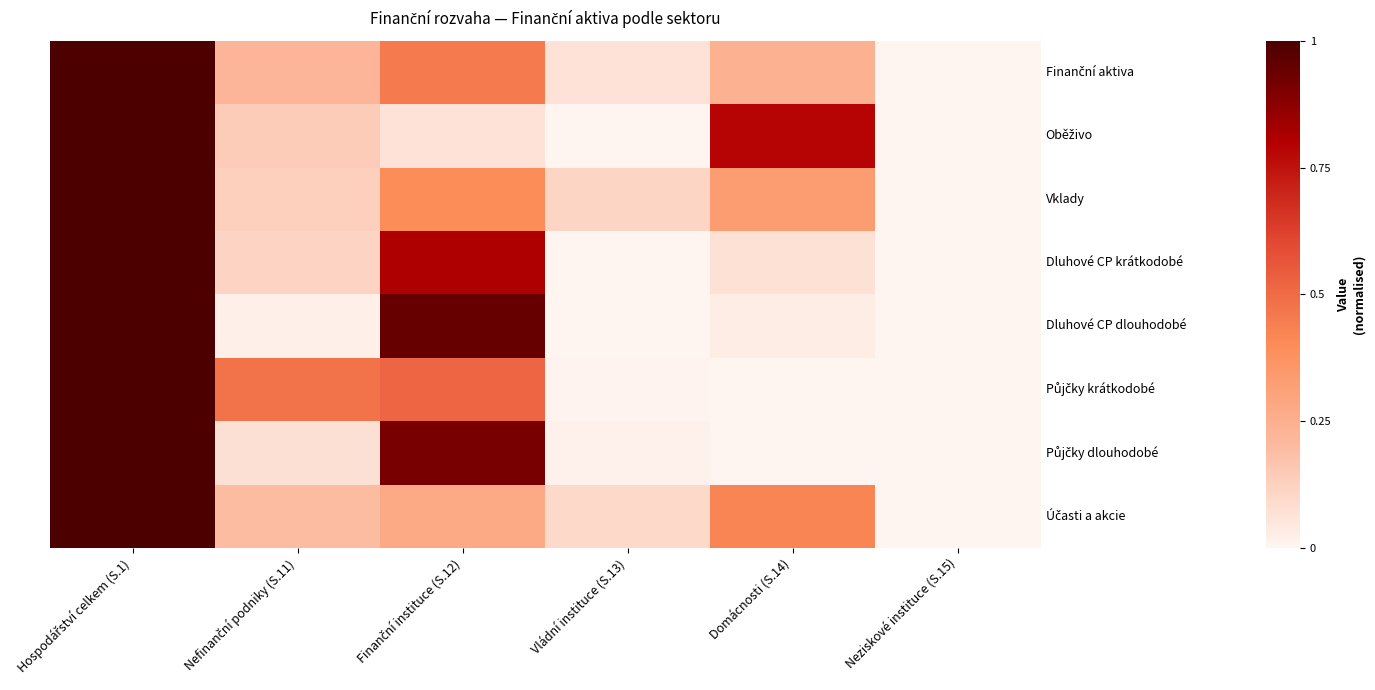

What is the sum of all Účasti a akcie values?

2.0